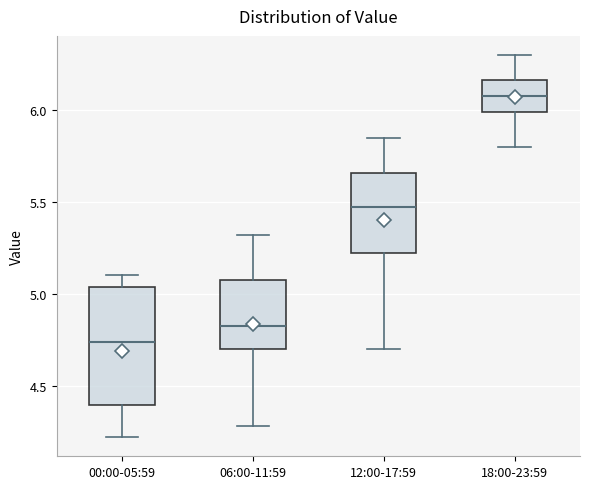

Reading left to right, read every box against the y-axis: the position of its median line, the range the box covers, and the ends of its whiskers. The values are not printed on the chart, so give them approximately, as read against the axis.

00:00-05:59: median 4.75, box 4.40 to 5.05, whiskers 4.20 to 5.10
06:00-11:59: median 4.85, box 4.70 to 5.10, whiskers 4.30 to 5.30
12:00-17:59: median 5.50, box 5.20 to 5.65, whiskers 4.70 to 5.85
18:00-23:59: median 6.10, box 6.00 to 6.15, whiskers 5.80 to 6.30